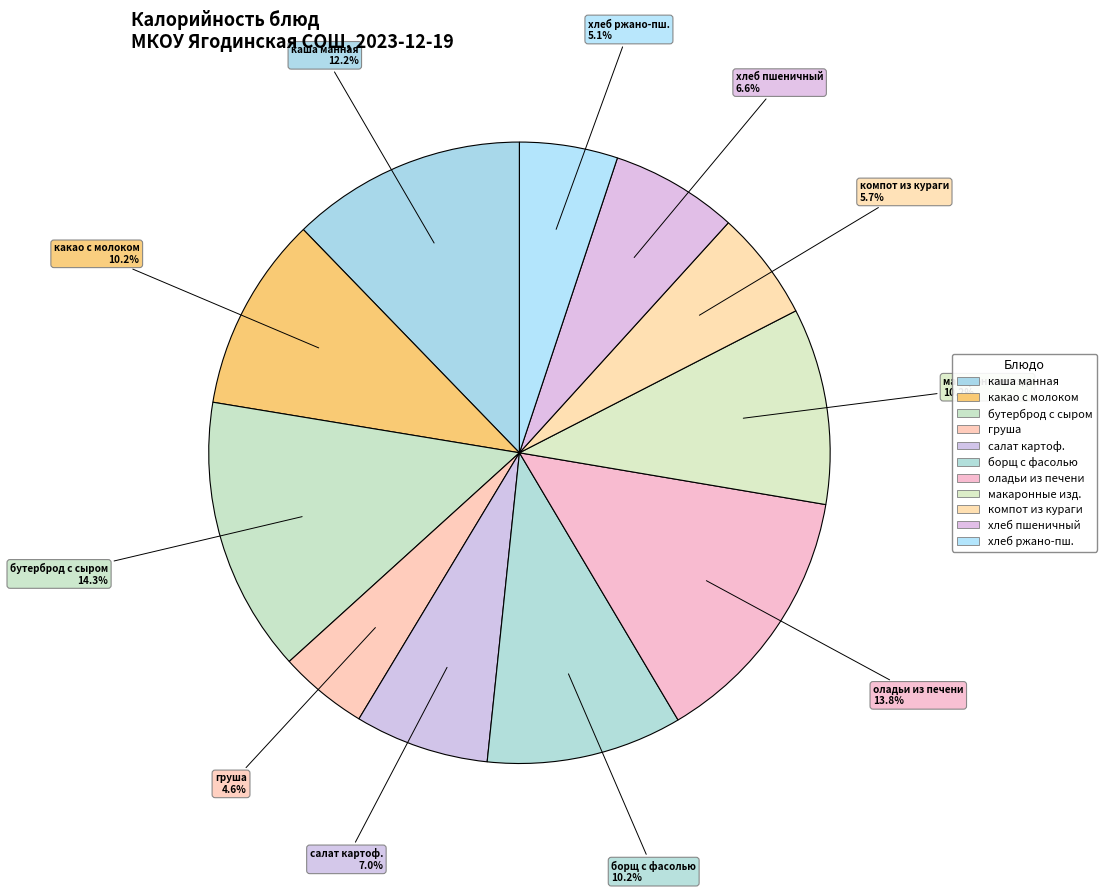

How many segments does this pie chart have?

11